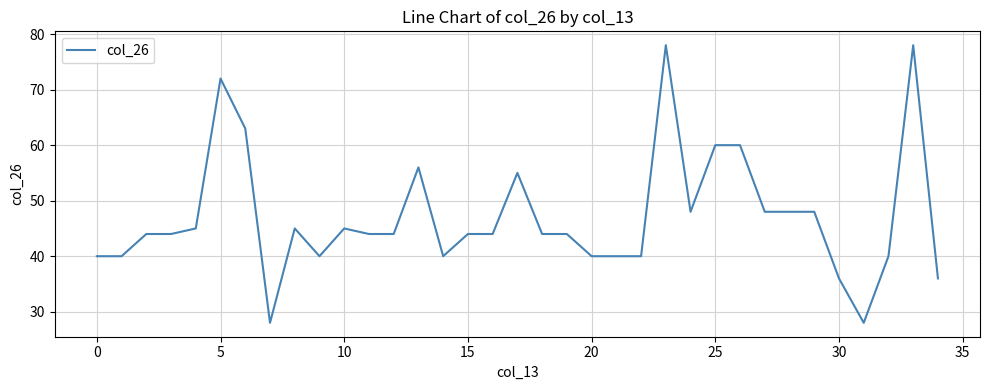

What is the greatest value displayed?

78